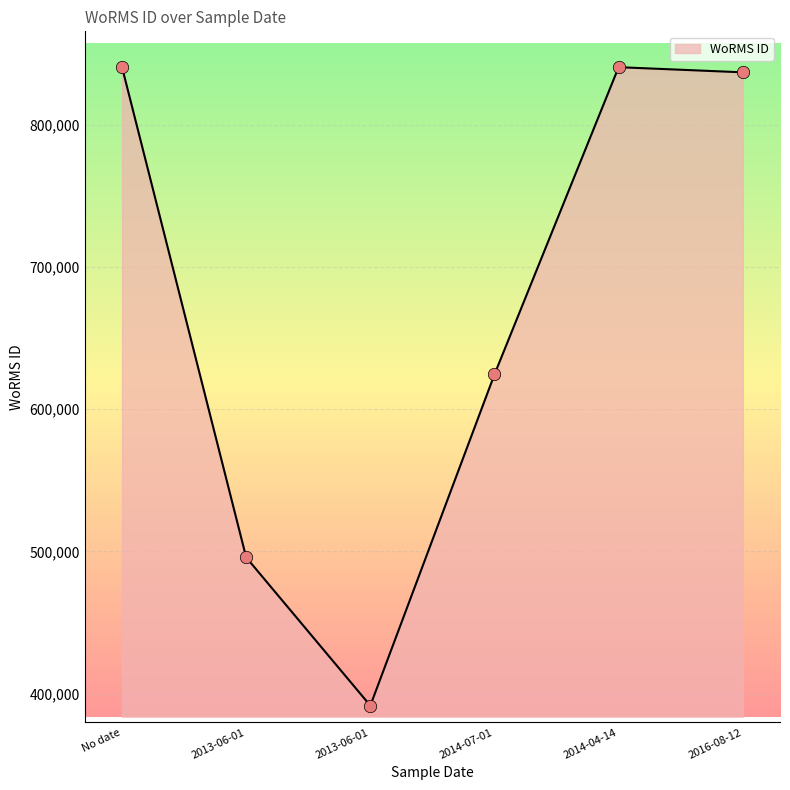

Between No date and 2016-08-12, which is larger?

No date